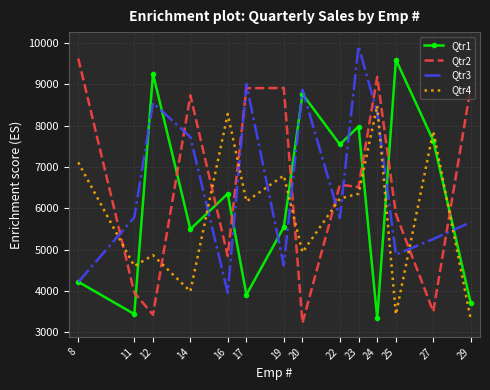

Read the Qtr2 value at 24.

9178